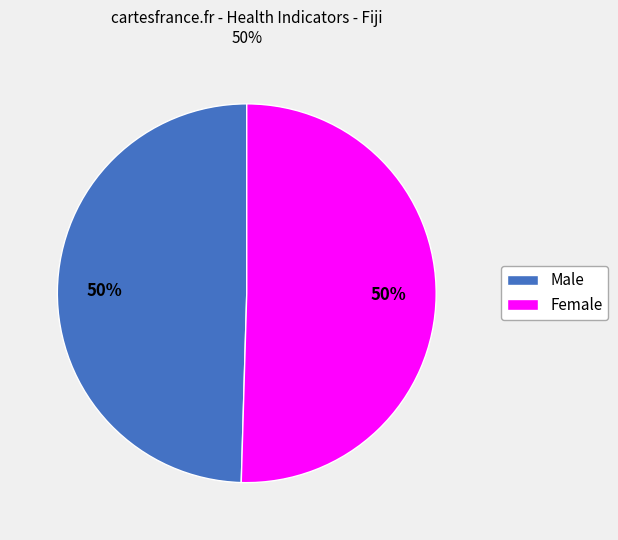

What is the ratio of the value at Male to the value at Female?

1.0